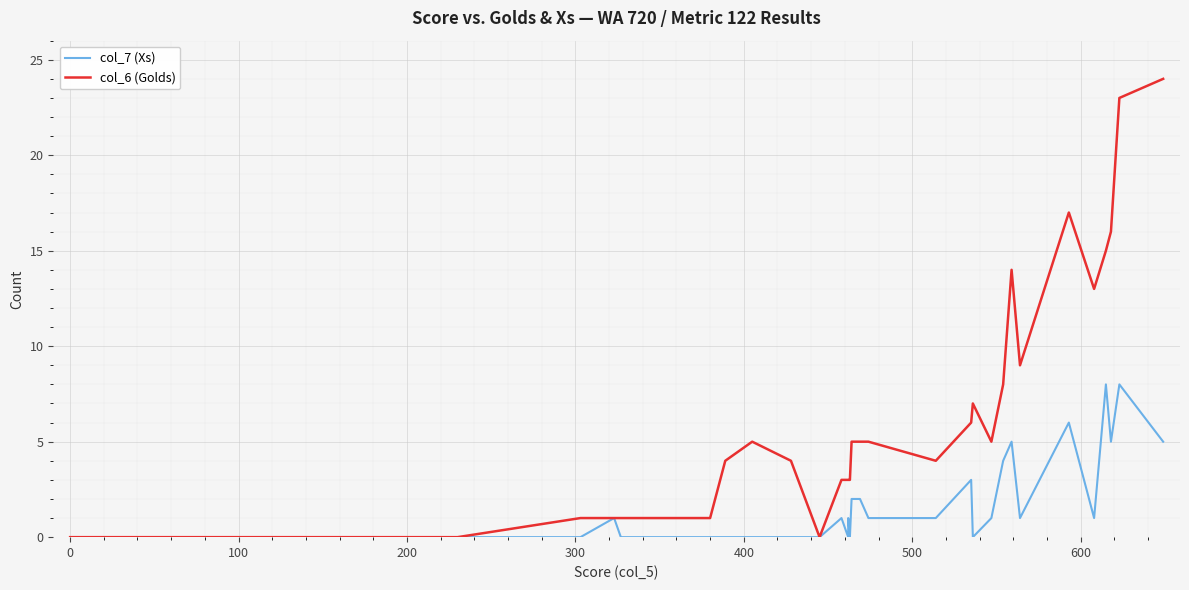

What is the greatest value displayed?

24